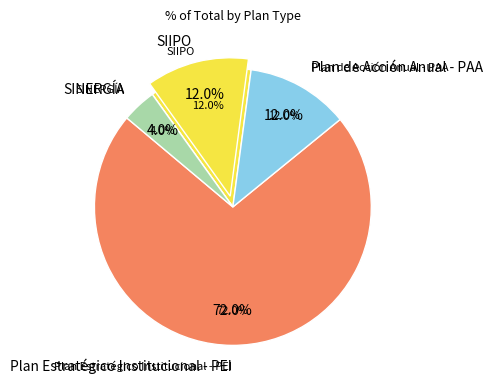

How many segments does this pie chart have?

4